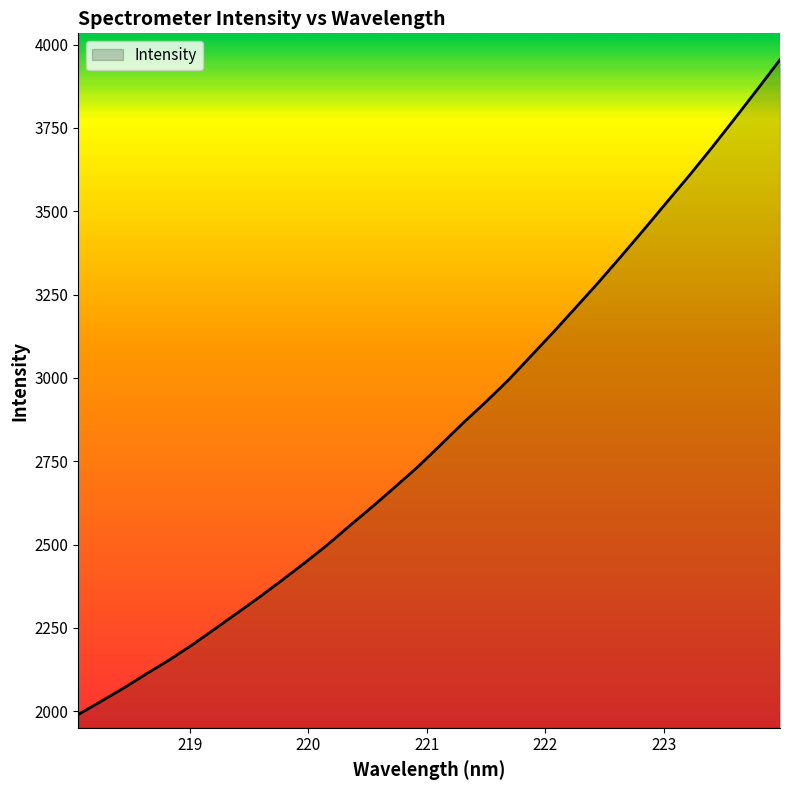

What is the greatest value displayed?

3954.5